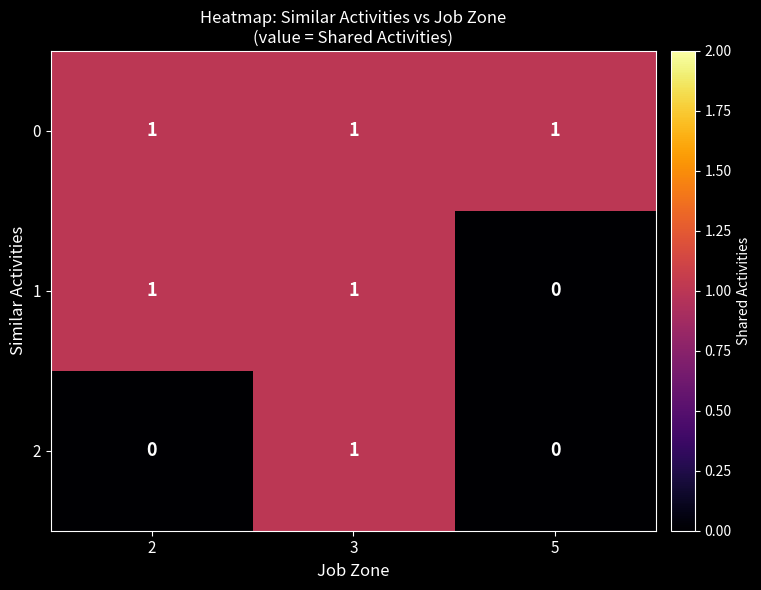

Which series has the largest total across all categories?

0